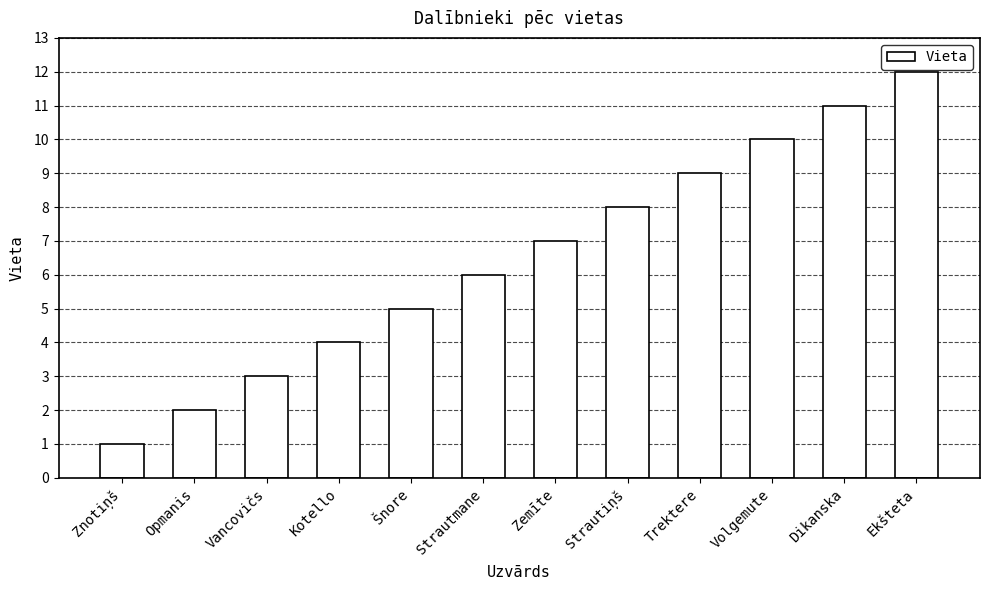

Does the chart contain stacked bars?

No